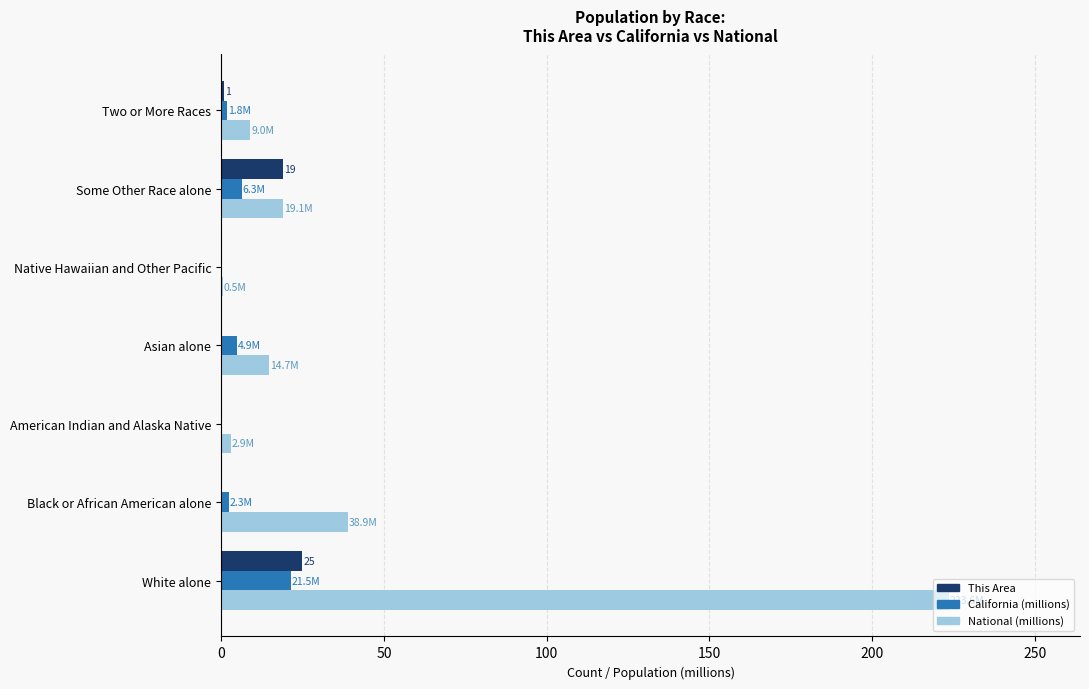

Between White alone and Some Other Race alone, which series saw the biggest shift?

National (millions)